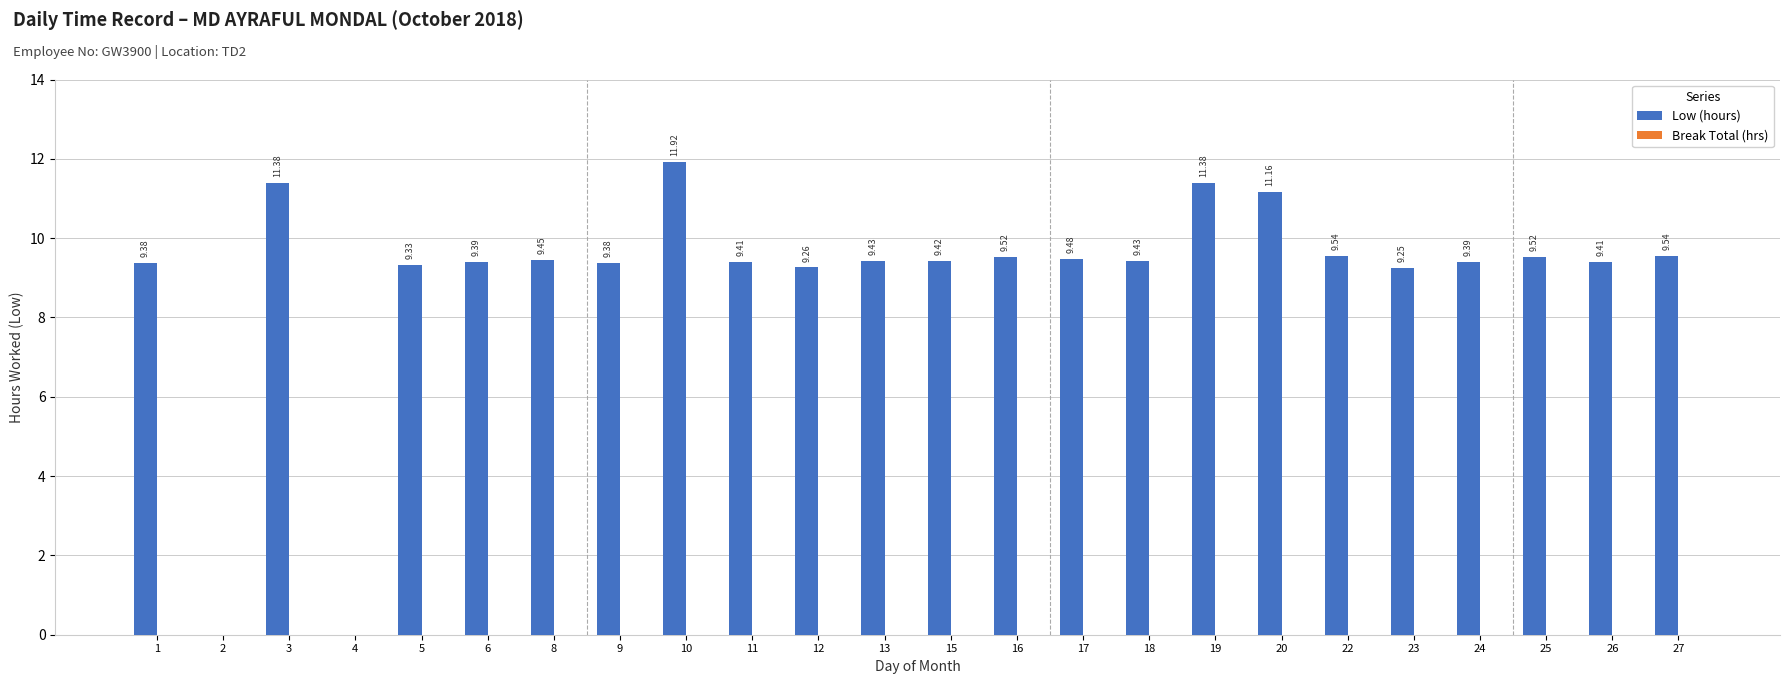

What is the sum of all values?

215.4